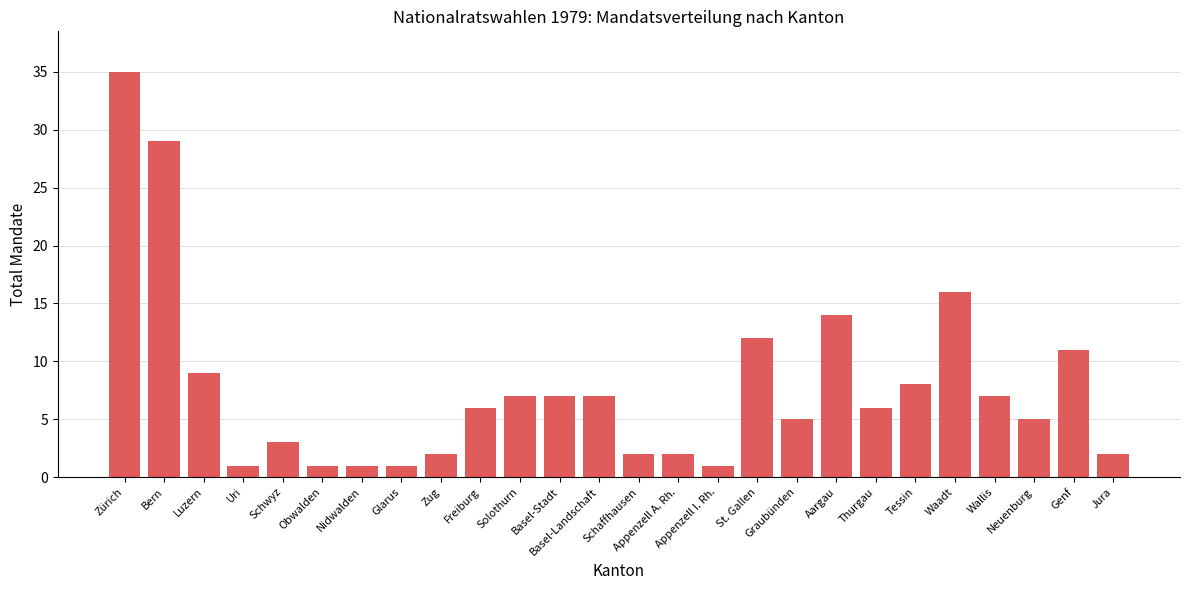

What is the difference between the values at Zug and Zürich?

33